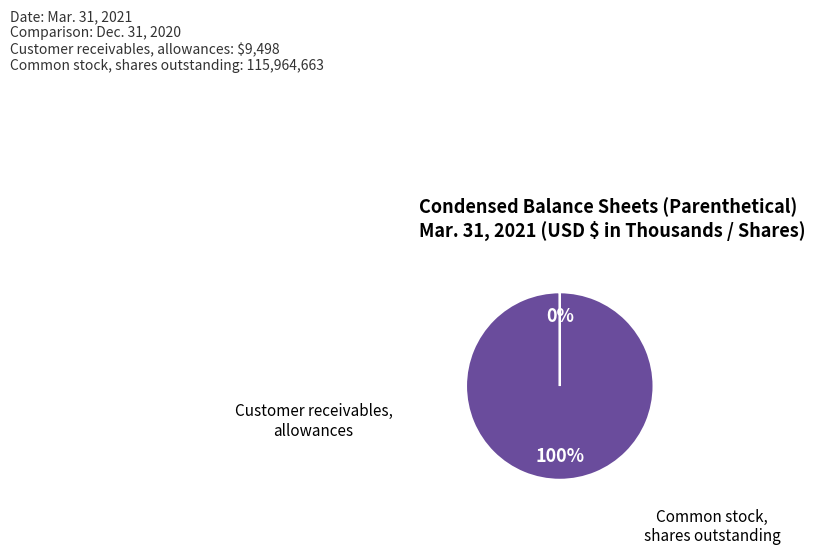

To the nearest percent, what is the average slice percentage?

50%